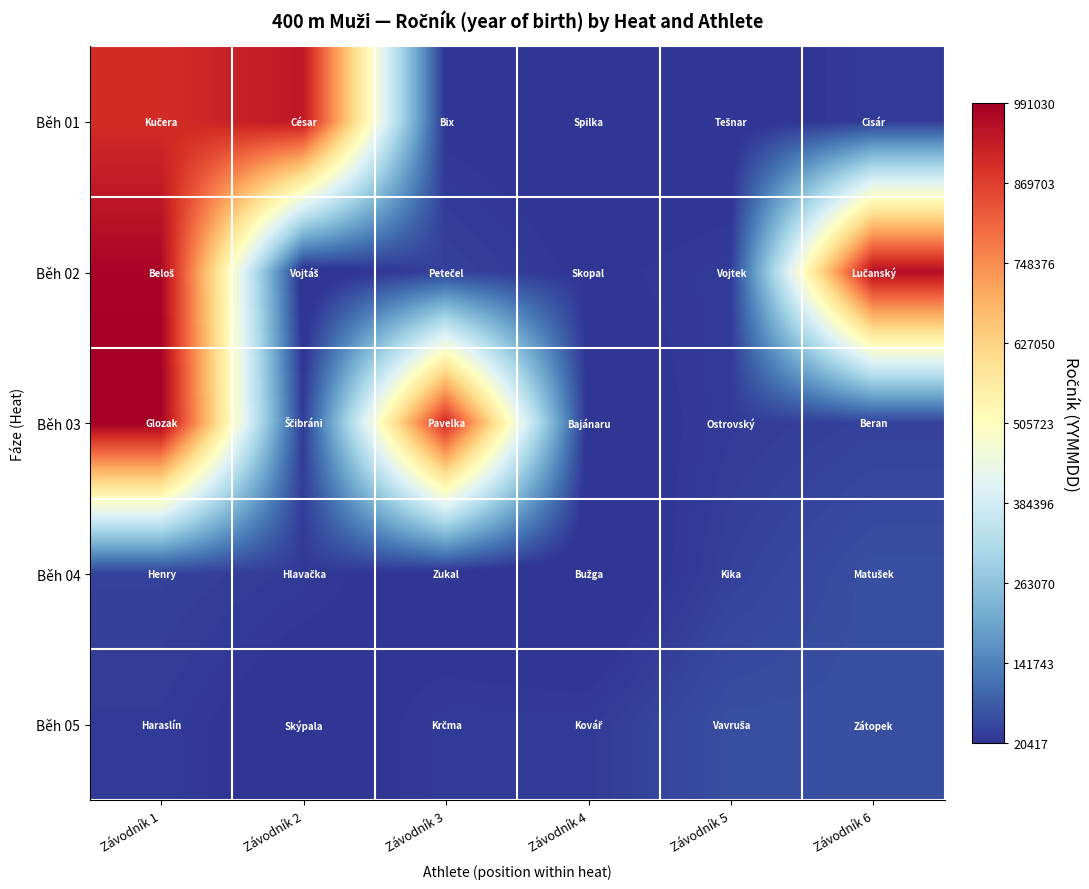

At which category is the sum across all series the highest?

Závodník 1